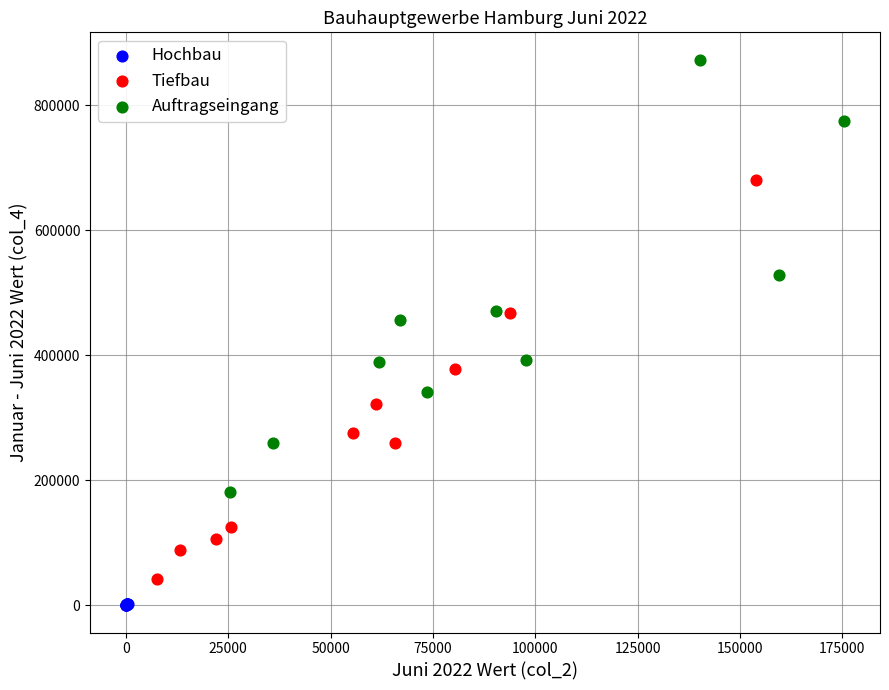

Which series contains the highest Y value?

Auftragseingang